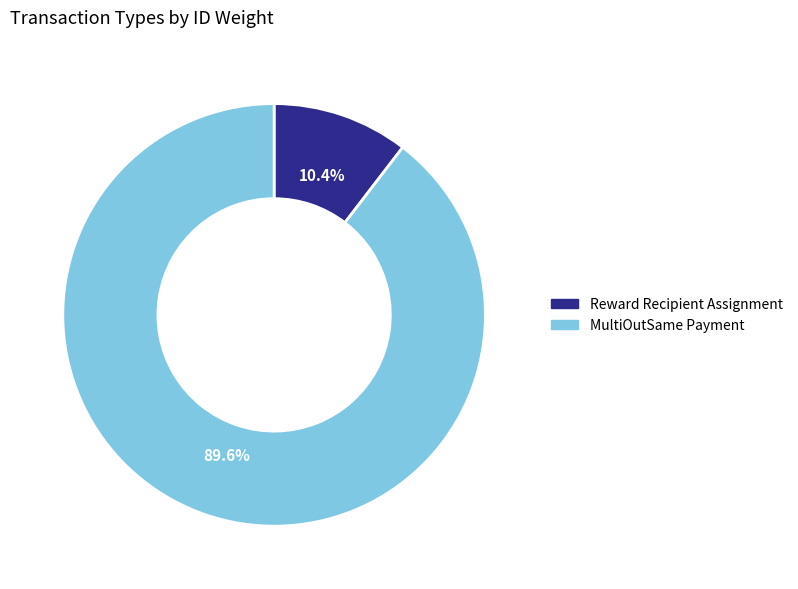

What is the ratio of the value at MultiOutSame Payment to the value at Reward Recipient Assignment?

8.6